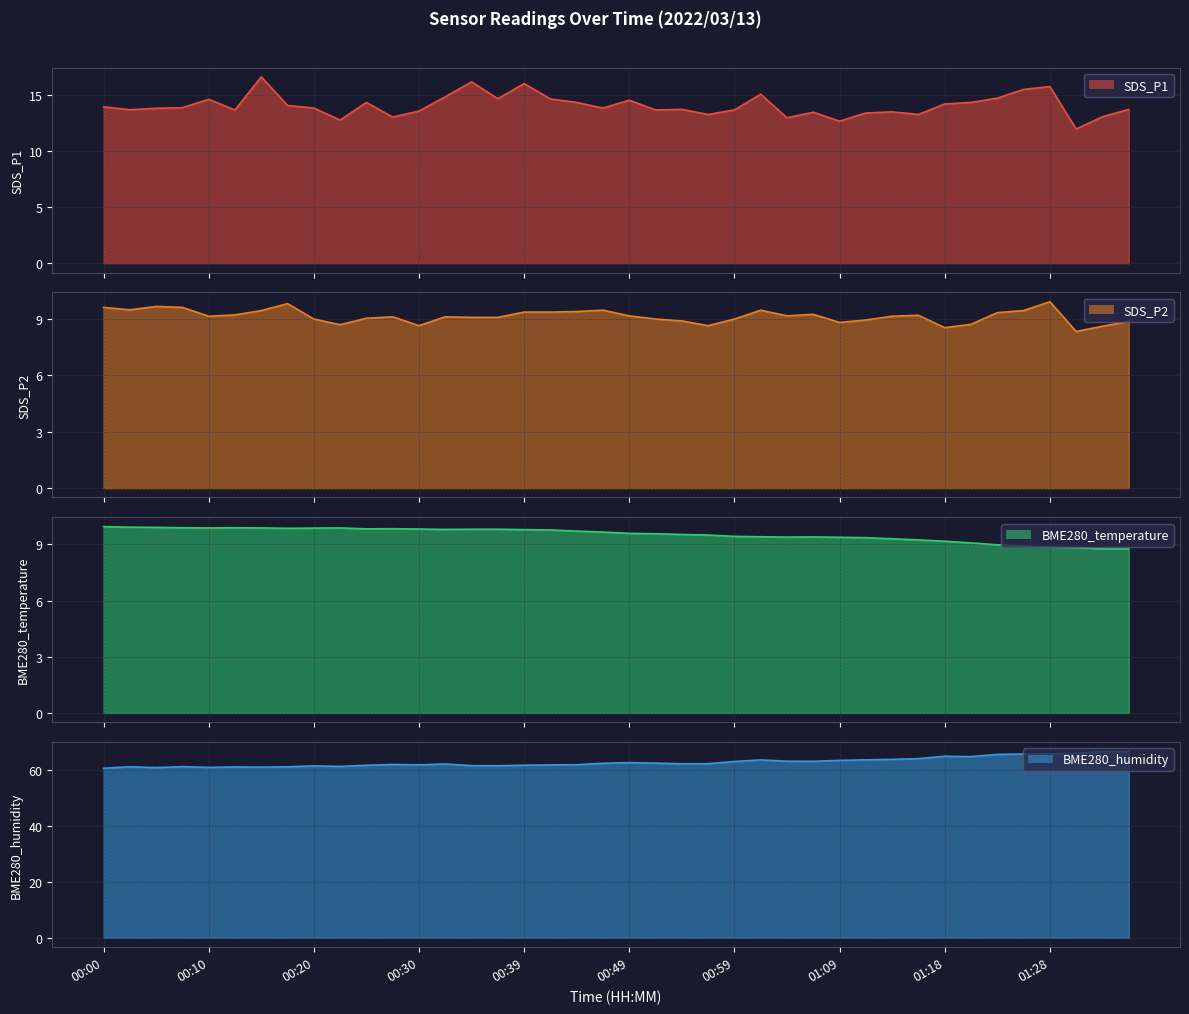

True or false: SDS_P2_line and SDS_P1_line cross at least once.

False